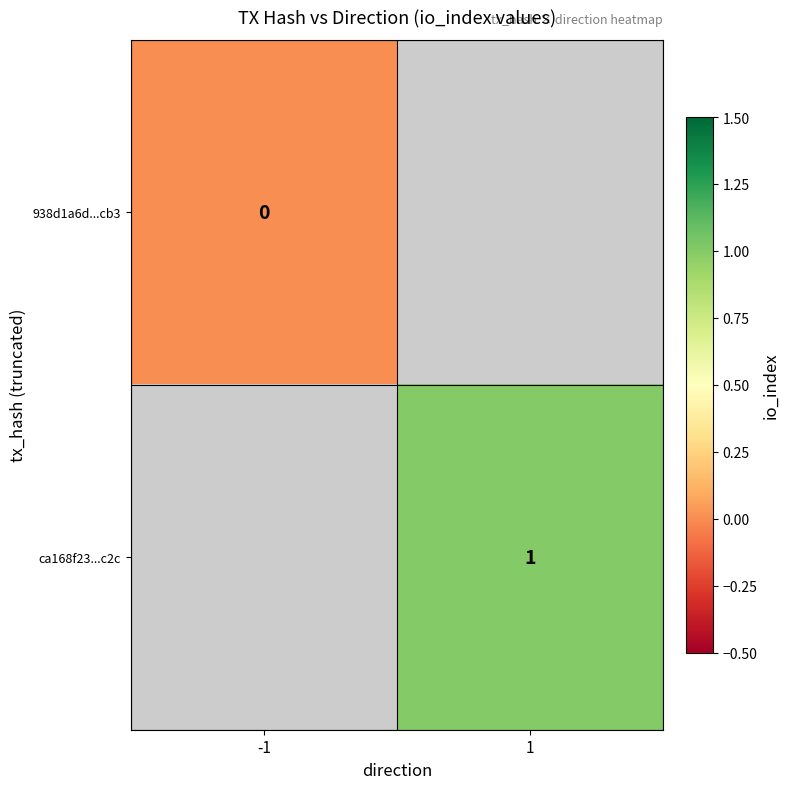

At how many categories does at least one series exceed 0?

1